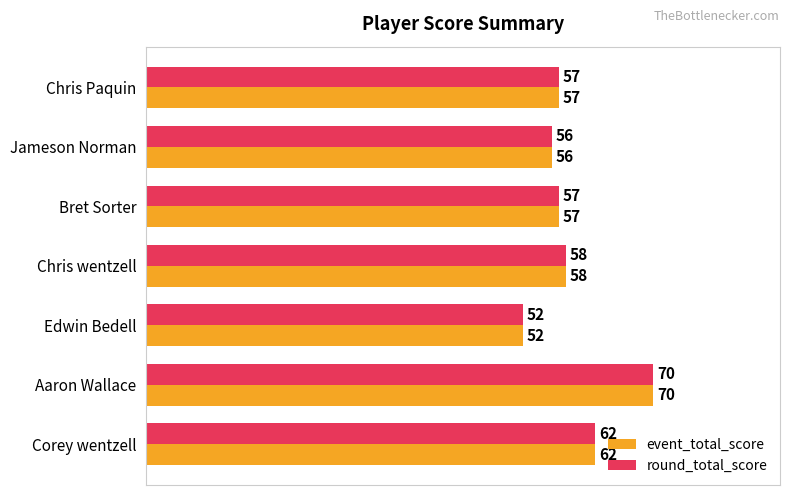

What is the minimum value shown in the chart?

52